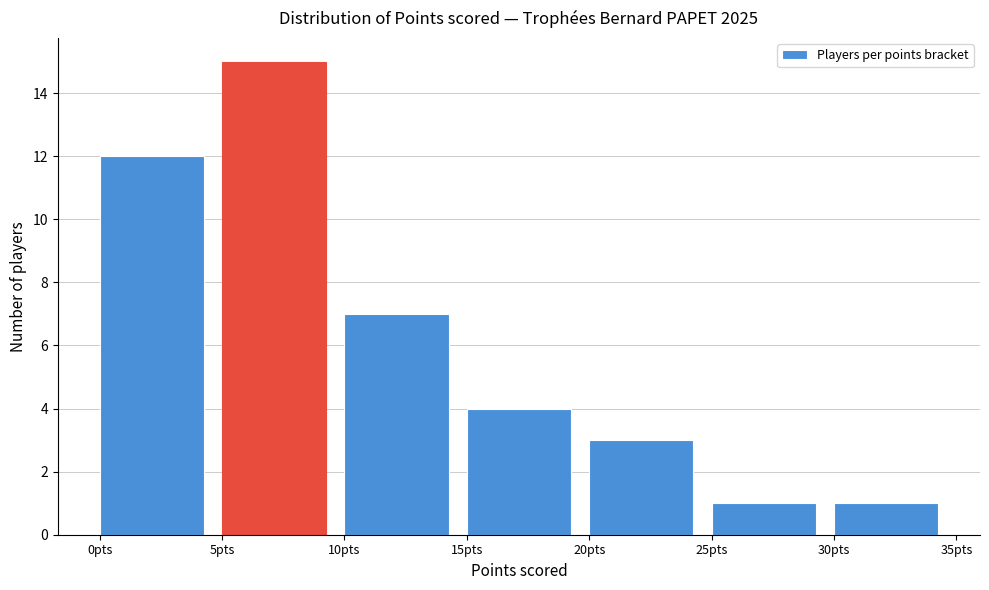

How tall is the bar that spans 20 to 25 on the x-axis? The values are not printed on the chart, so give them approximately, as read against the axis.

3